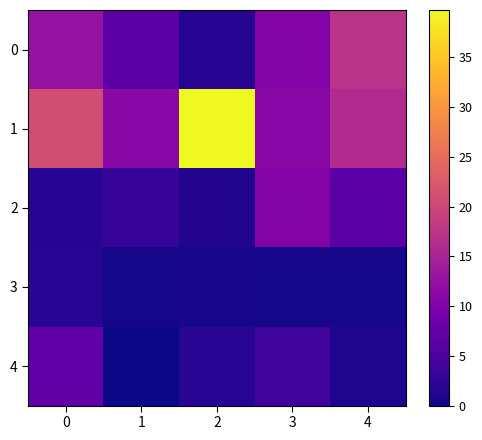

Which series has the largest total across all categories?

1